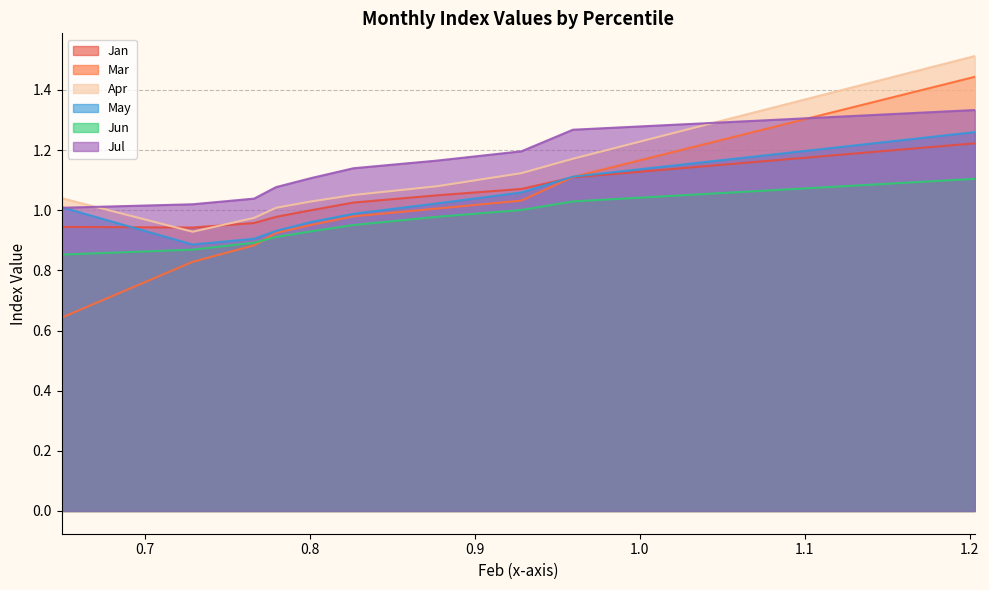

The value of Apr at pct75 is 1.1. True or false?

True